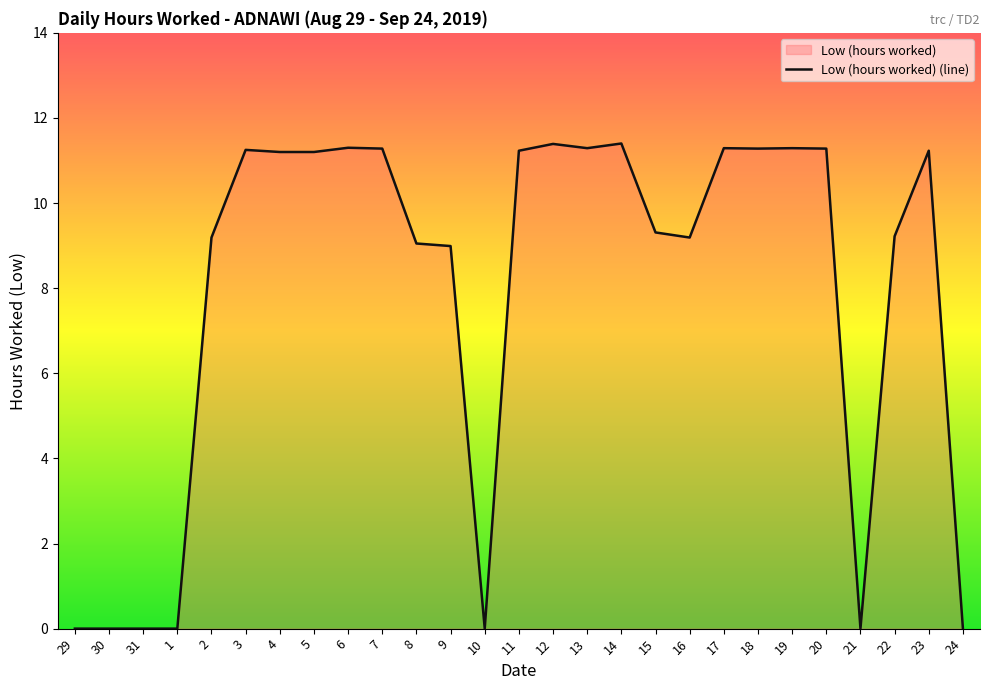

What is the label of the 12th point from the right?

13